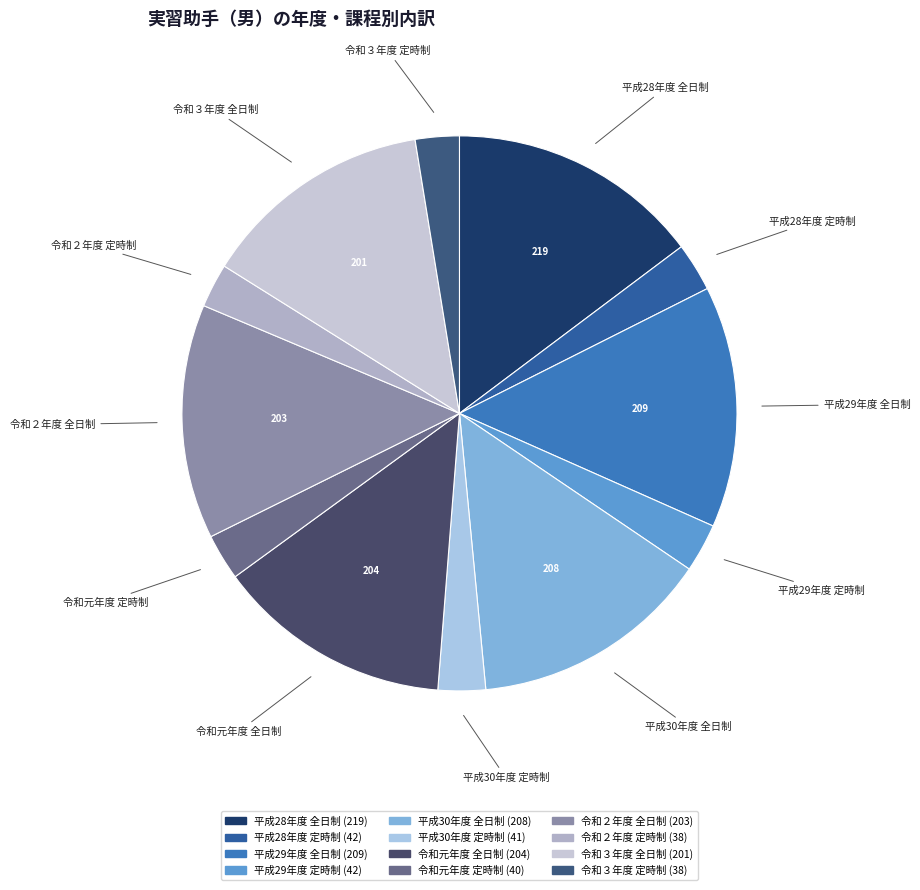

Which slice is the largest?

平成28年度 全日制